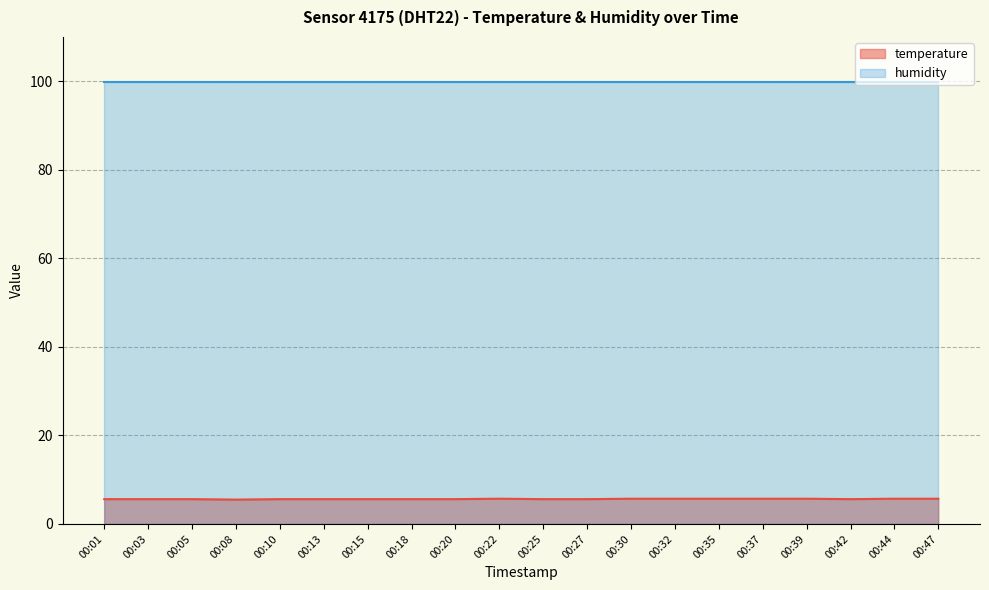

What is the difference between the values at 00:44 and 00:15?

0.1